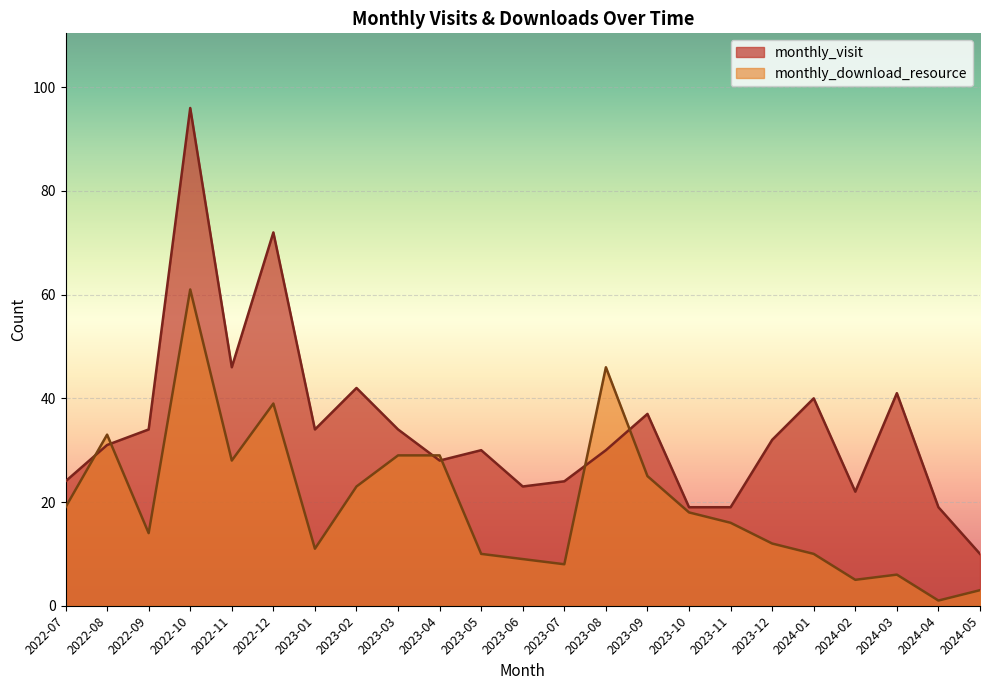

Which series has the largest range (max minus min)?

monthly_visit